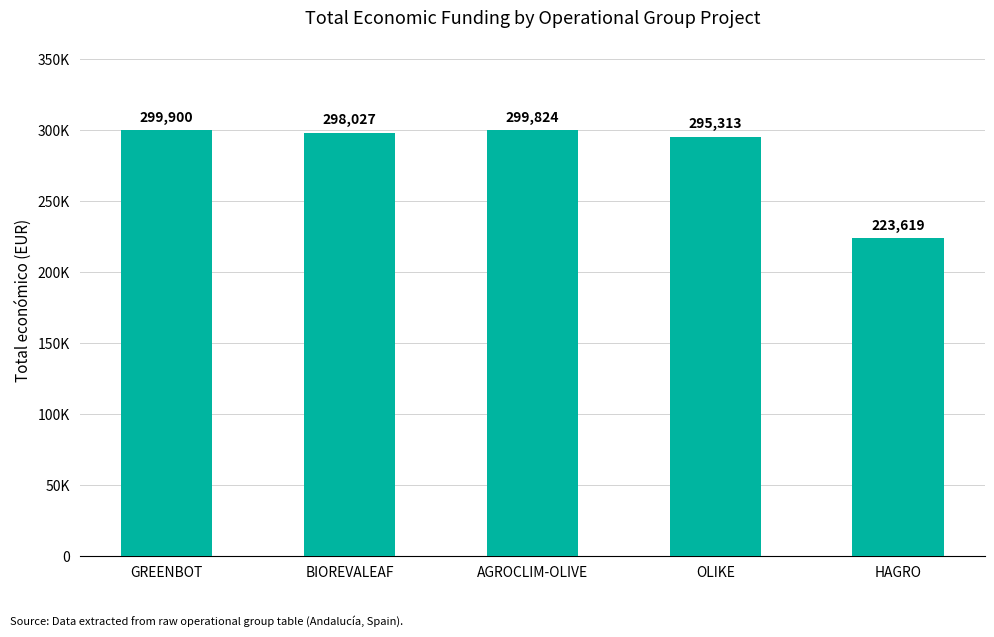

The value at GREENBOT is 299900. True or false?

True